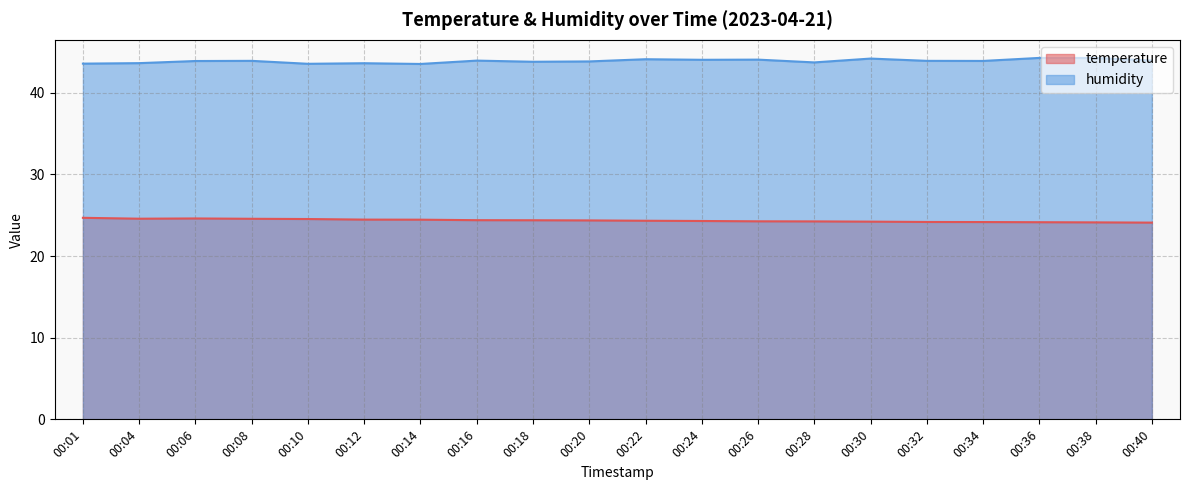

Which category has the highest value across all series?

00:36